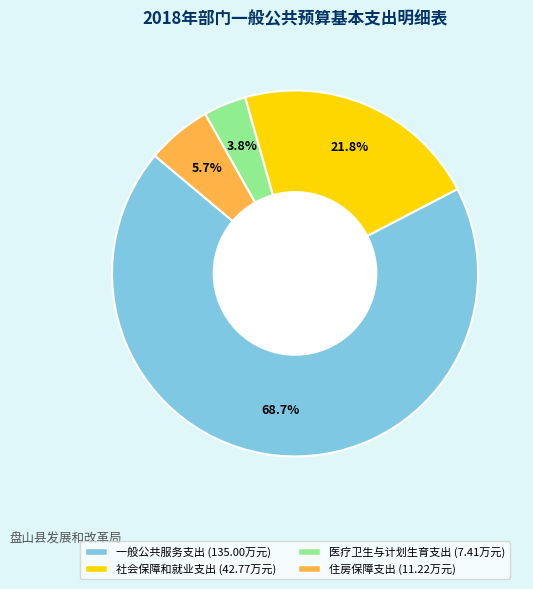

Rank the categories by value from lowest to highest.

医疗卫生与计划生育支出, 住房保障支出, 社会保障和就业支出, 一般公共服务支出